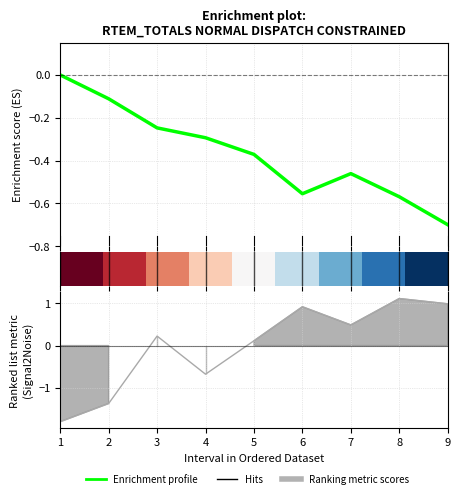

List the labels in order of Dispatch value, largest first.

8, 9, 6, 7, 3, 5, 4, 2, 1